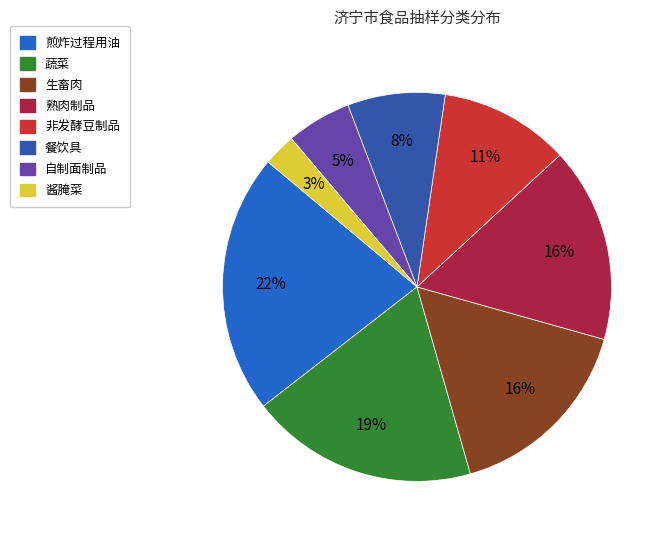

Is there any slice that represents more than half of the pie?

No